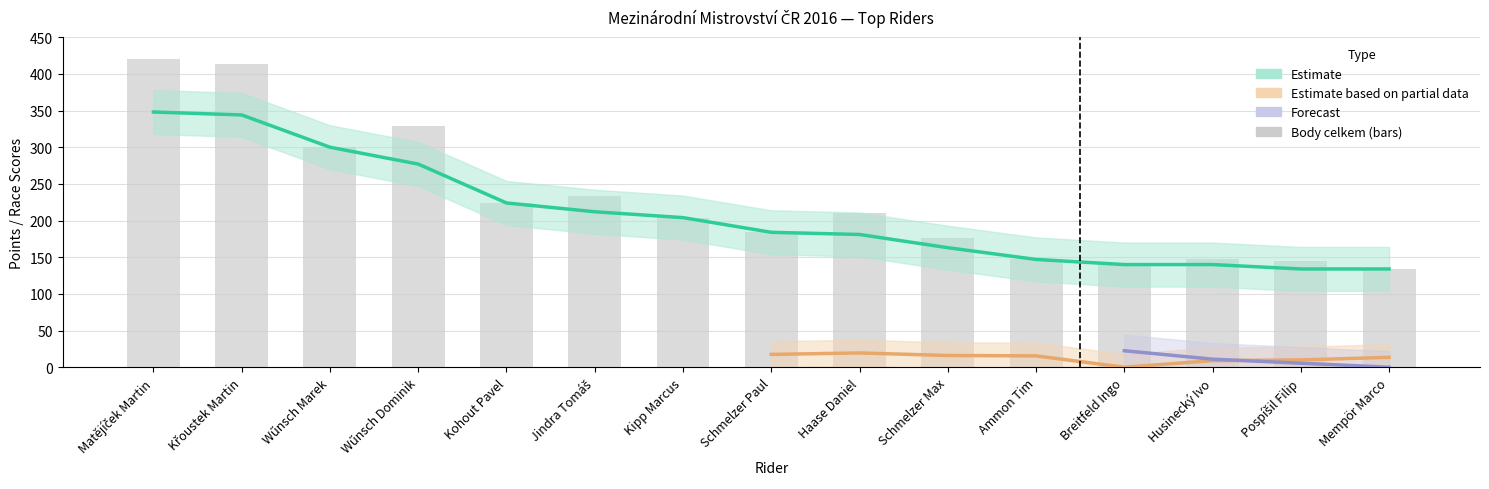

Is the value of Body -2 at Schmelzer Max greater than the value of Body celkem at Kipp Marcus?

No